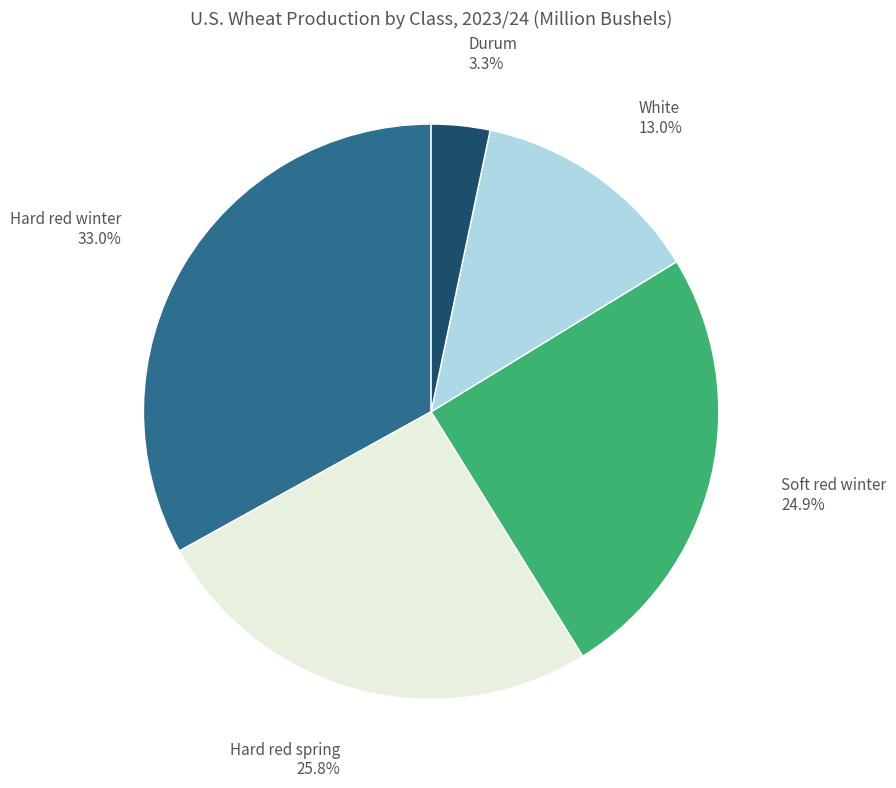

How many slices are in this pie chart?

5